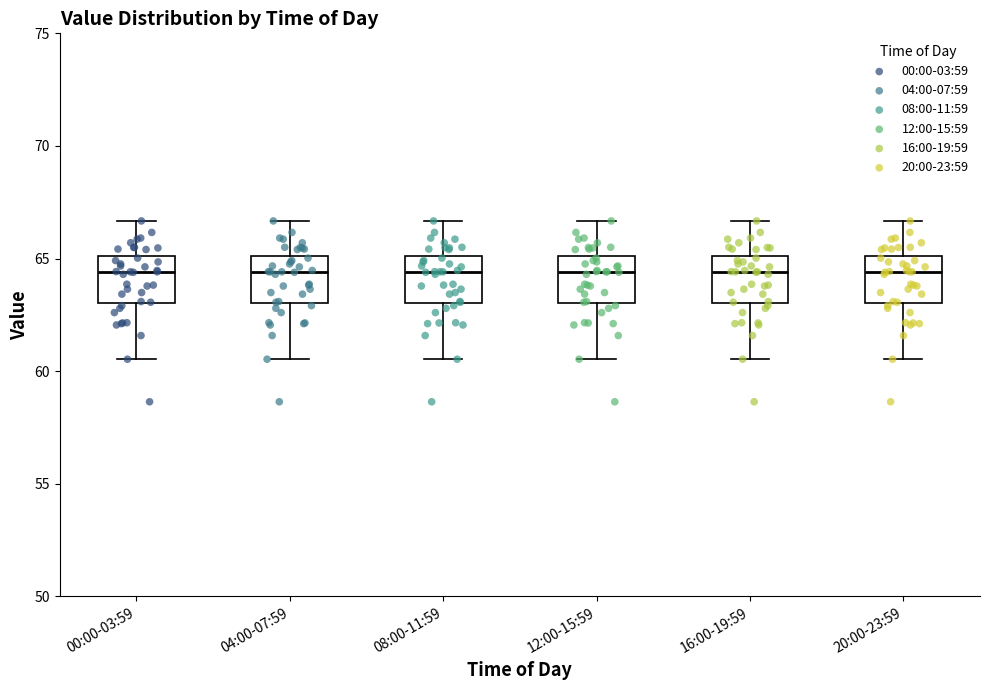

Reading left to right, transcribe this box plot: for each box, give where its median line is, the range the box spans, and where its two whiskers end, as read against the y-axis. The values are not printed on the chart, so give them approximately, as read against the axis.

00:00-03:59: median 64.5, box 63.0 to 65.0, whiskers 60.5 to 66.5
04:00-07:59: median 64.5, box 63.0 to 65.0, whiskers 60.5 to 66.5
08:00-11:59: median 64.5, box 63.0 to 65.0, whiskers 60.5 to 66.5
12:00-15:59: median 64.5, box 63.0 to 65.0, whiskers 60.5 to 66.5
16:00-19:59: median 64.5, box 63.0 to 65.0, whiskers 60.5 to 66.5
20:00-23:59: median 64.5, box 63.0 to 65.0, whiskers 60.5 to 66.5